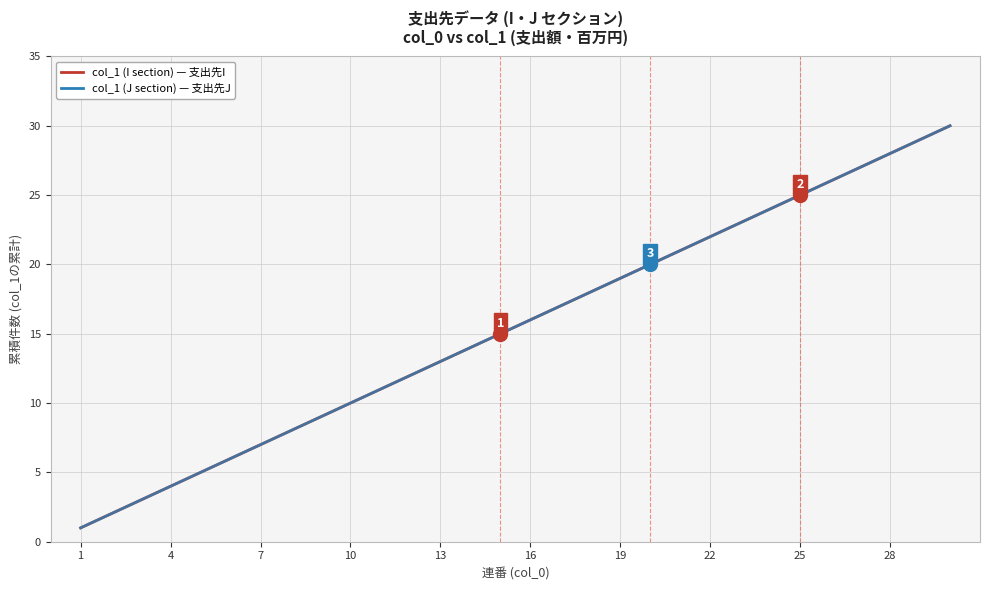

What is the sum of all col_1 (I section) — 支出先I values?

465